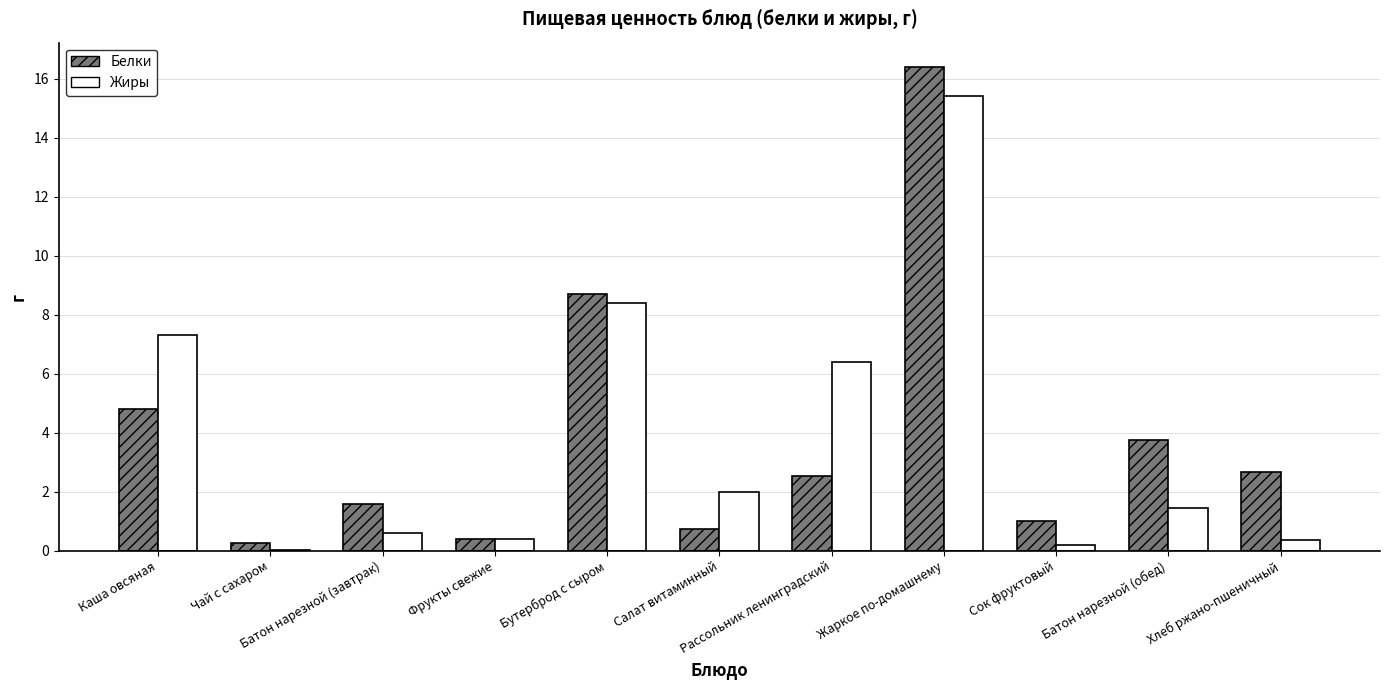

What is the sum of all Жиры values?

42.5